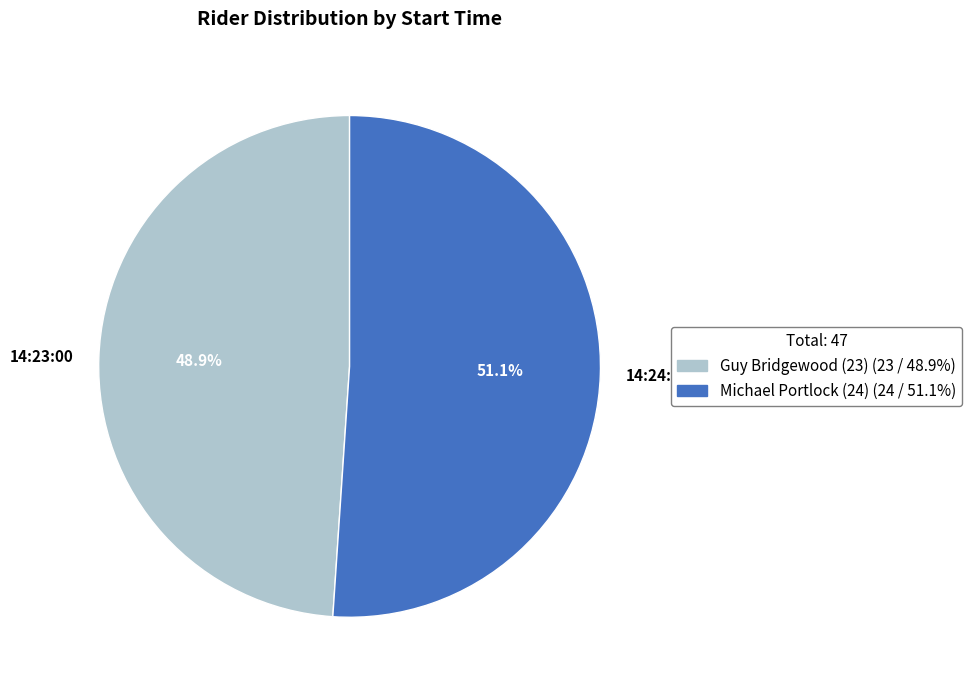

Does any single category account for the majority?

Yes